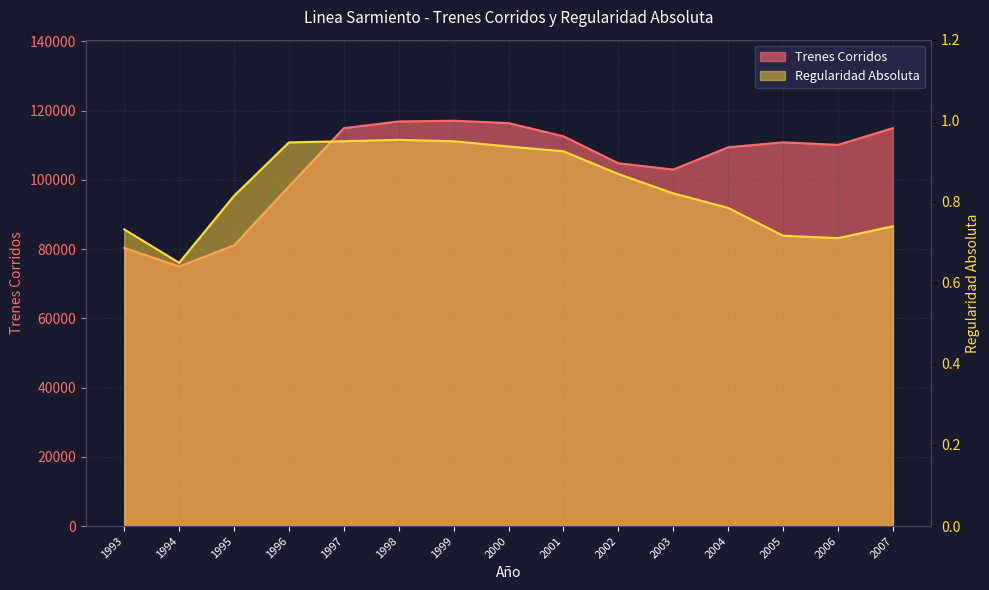

What is the difference between the second highest and minimum values in the Trenes Corridos series?

41893.0